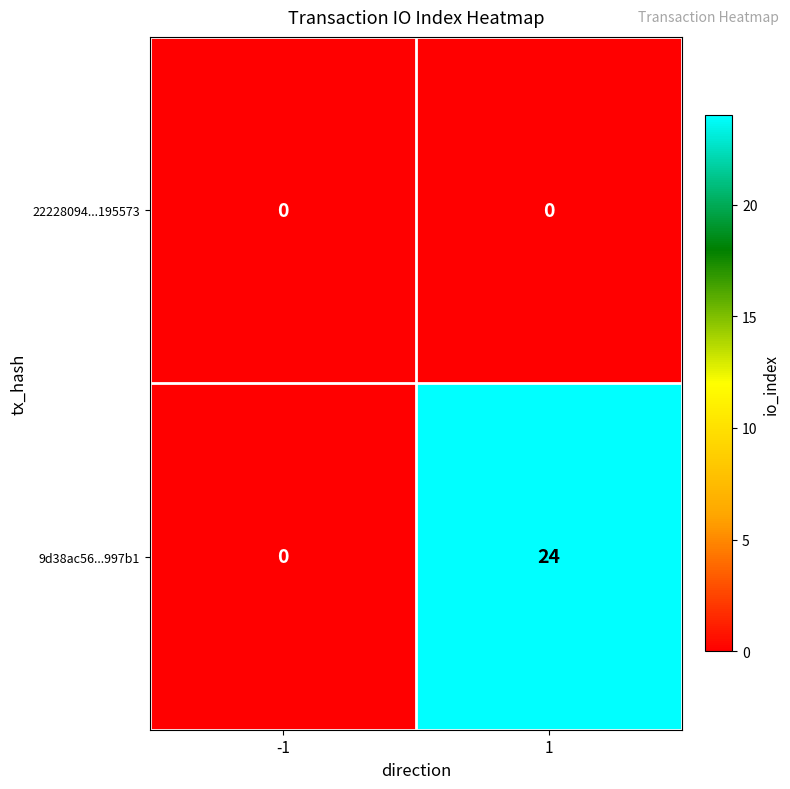

Rank the series at 1 from highest to lowest value.

9d38ac56...997b1, 22228094...195573